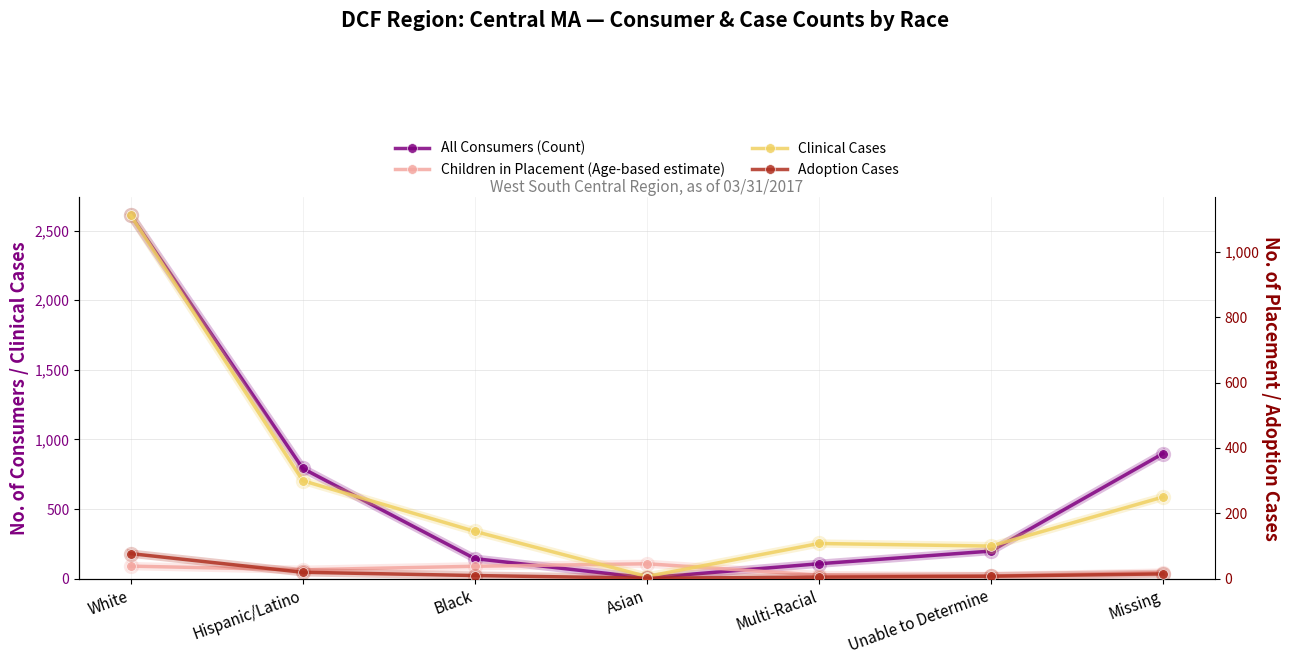

List the labels in order of All Consumers (Count) value, smallest first.

Asian, Multi-Racial, Black, Unable to Determine, Hispanic/Latino, Missing, White